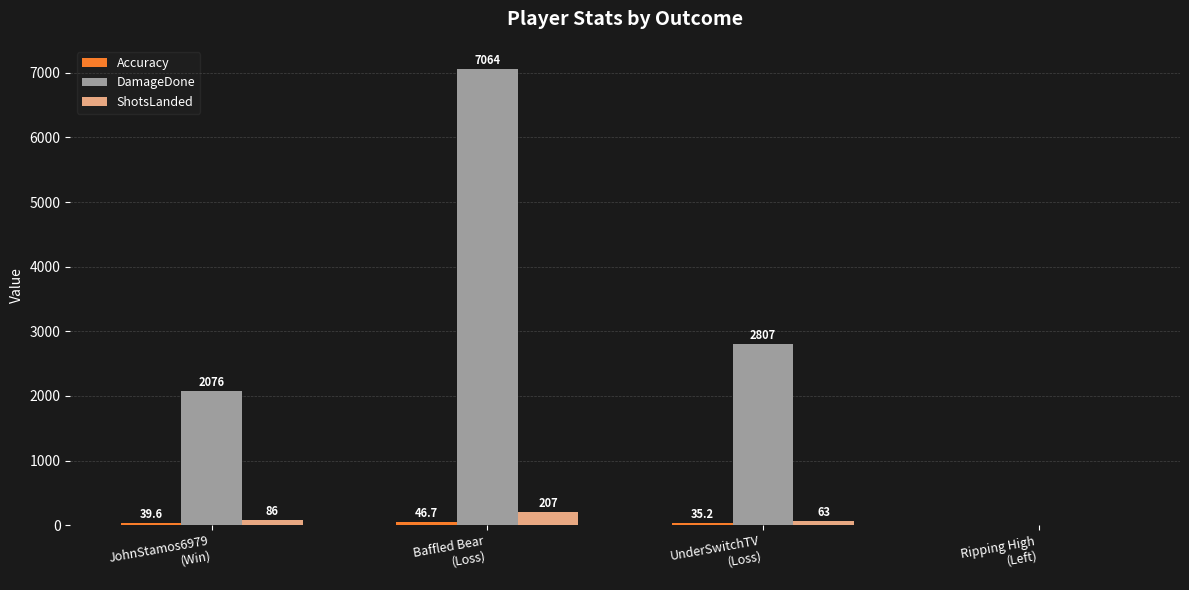

Which series has the largest total across all categories?

DamageDone